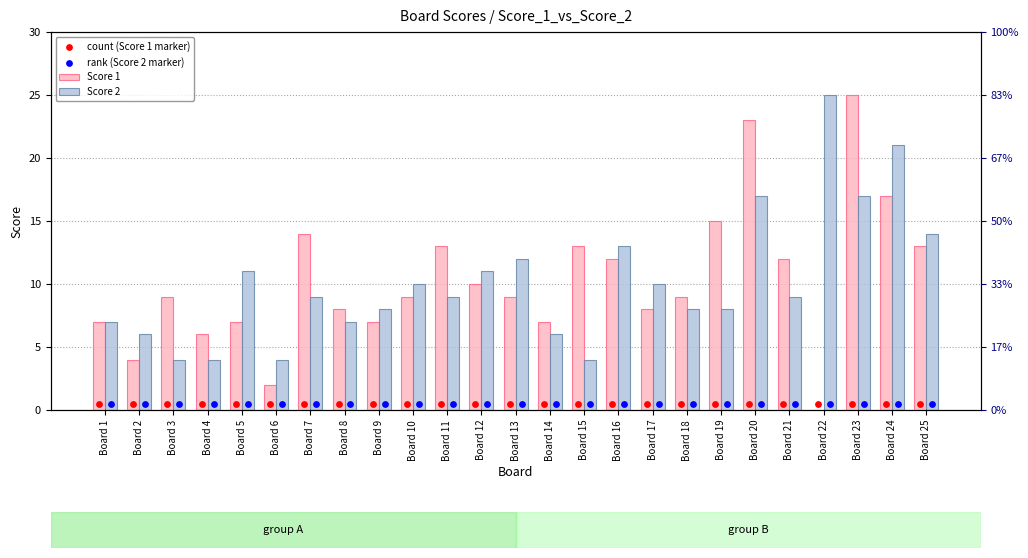

At how many categories does at least one series exceed 22?

3